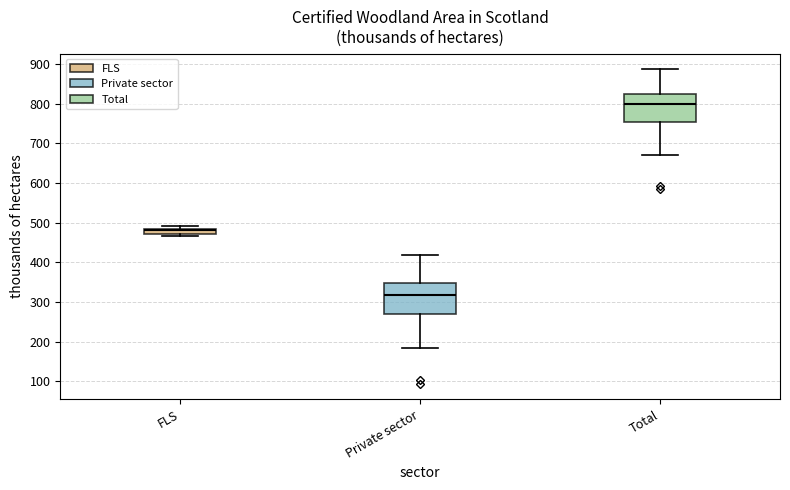

Which box's median line is the lowest?

Private sector